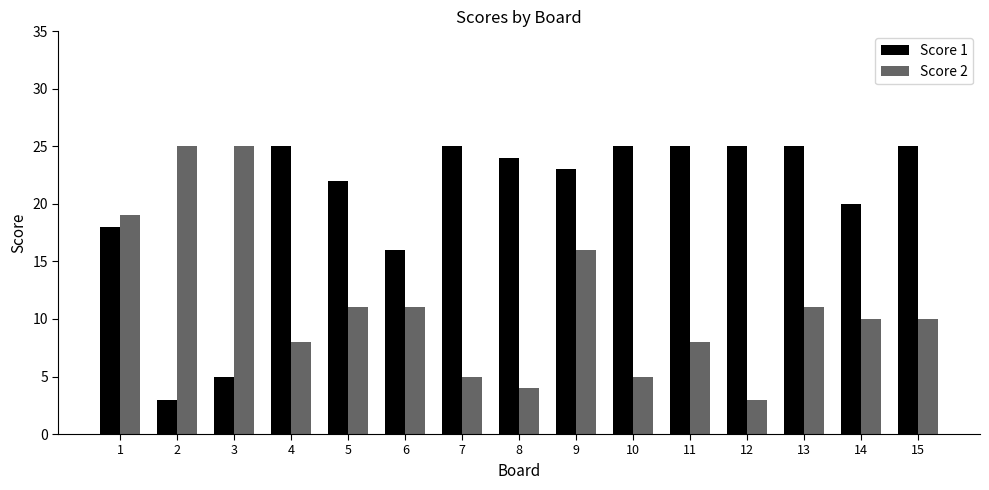

How many data points does each series have?

15